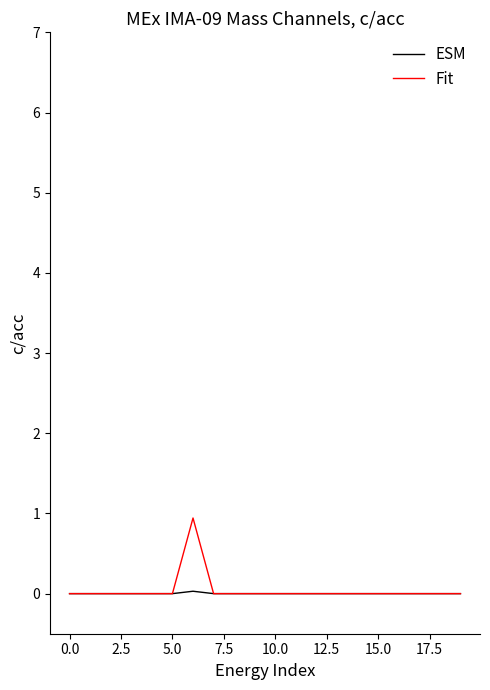

What is the sum of all Fit values?

0.9